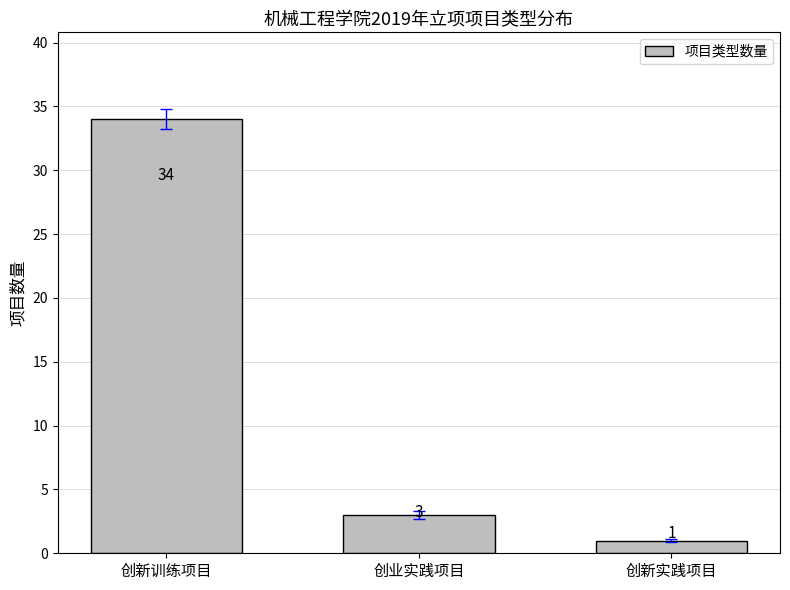

Reading left to right, list all the values displayed in this chart.

创新训练项目=34	创业实践项目=3	创新实践项目=1